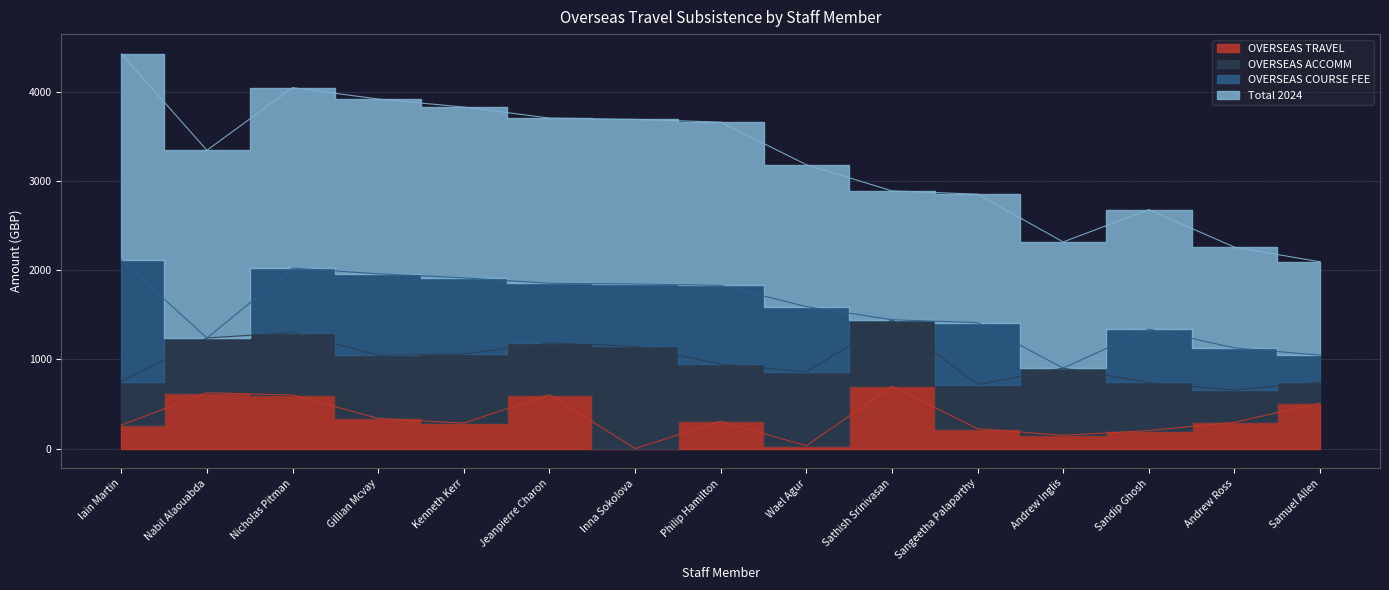

Count the number of data series in this chart.

4